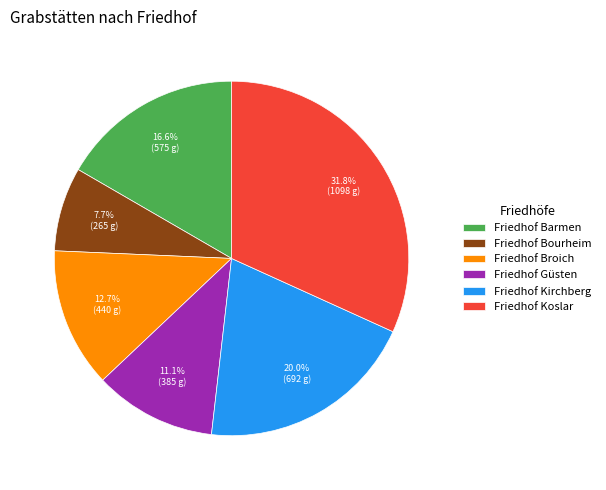

Does any single category account for the majority?

No